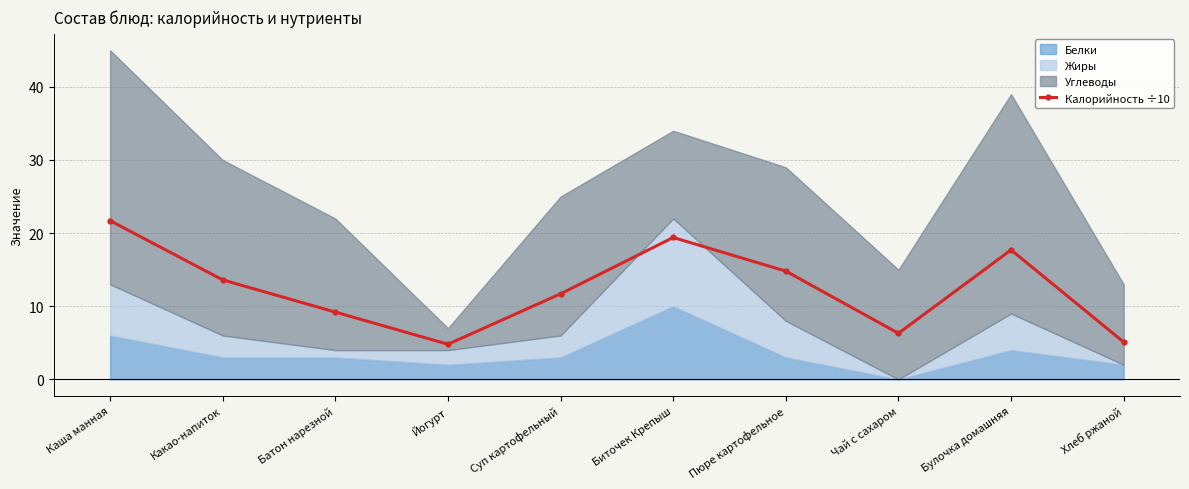

At which category does the data reach its first local valley?

Йогурт